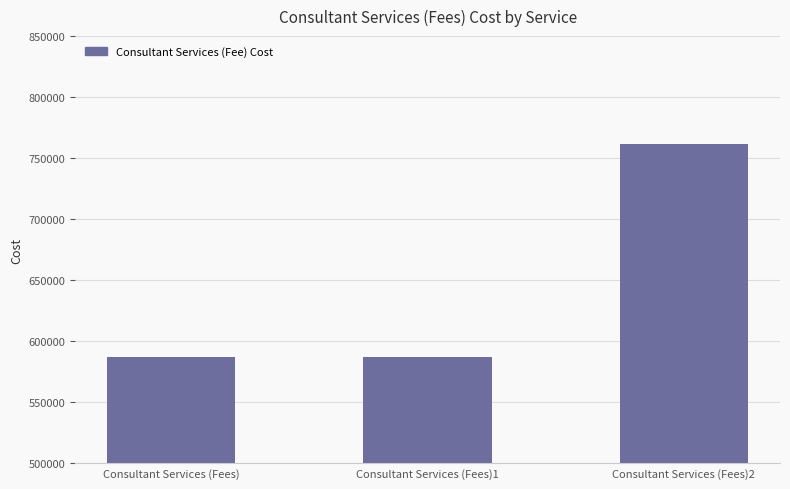

What is the approximate value at Consultant Services (Fees)1?

586973.6